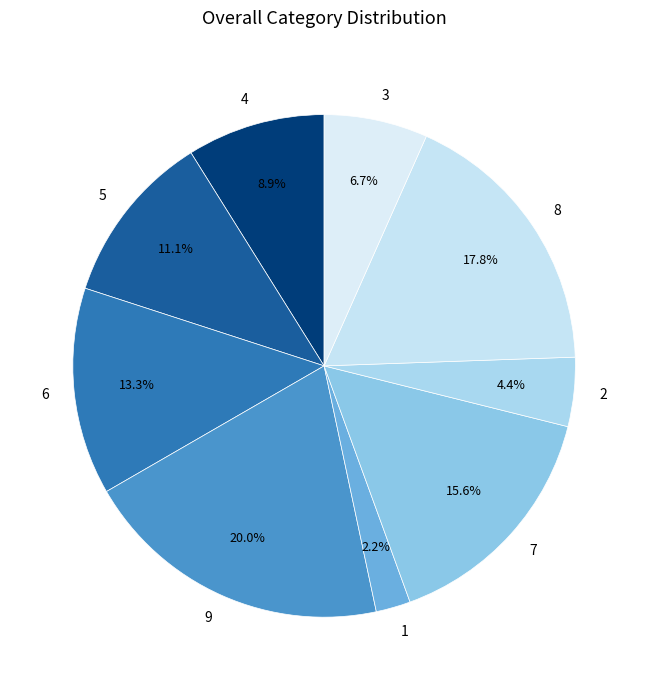

Approximately how many times larger is the value at 6 compared to 9?

0.7